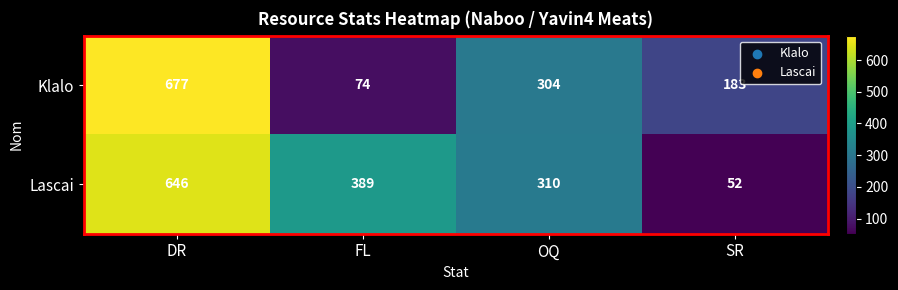

Where does the Lascai series first go above 389?

DR